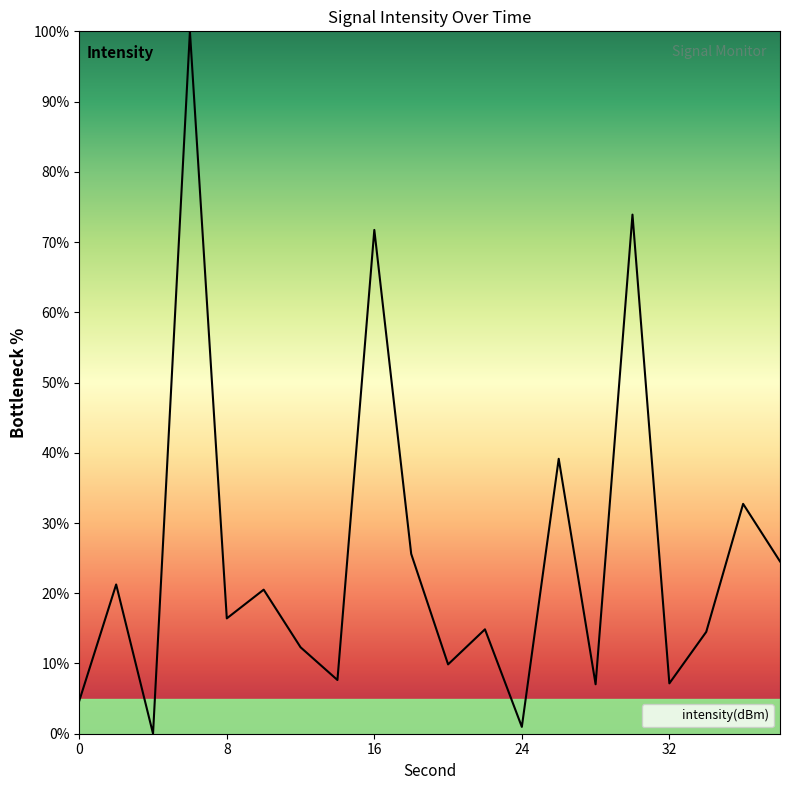

What is the difference between the maximum and minimum values?

100.0